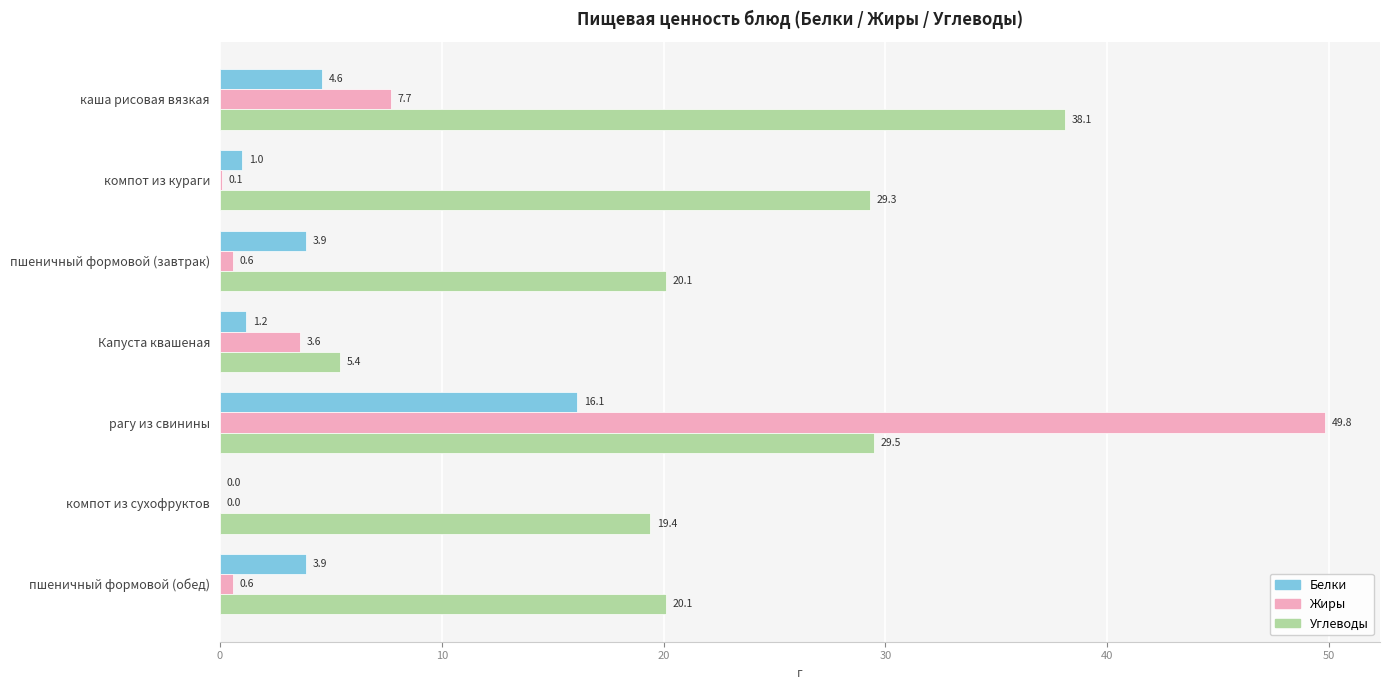

At which category is the sum across all series the highest?

рагу из свинины